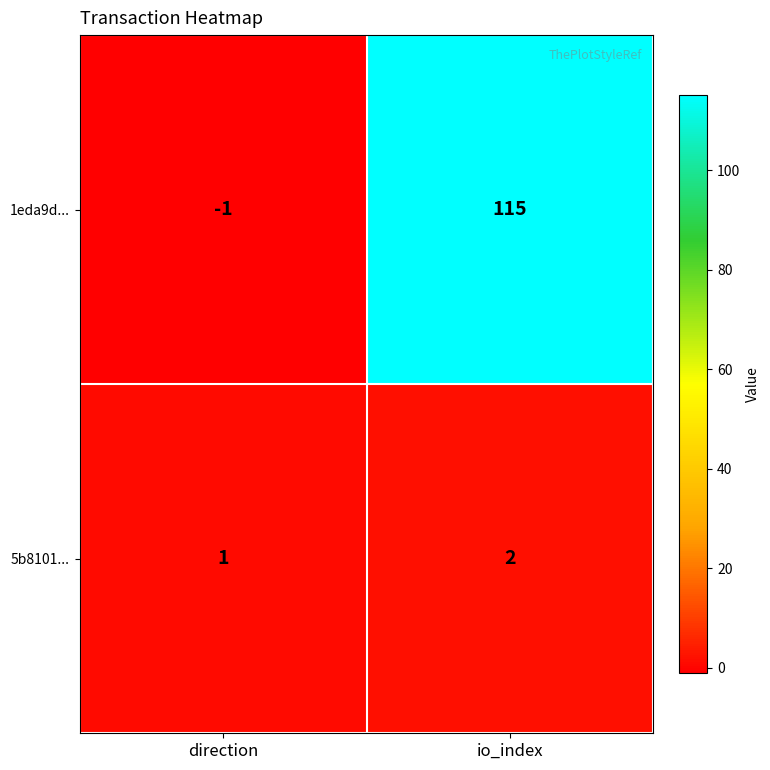

At how many categories does at least one series exceed 65?

1